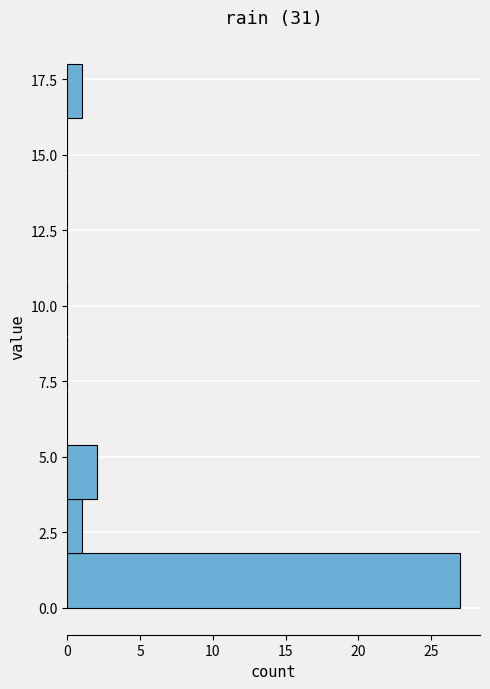

Read against the y-axis, roughly where is the centre of the longest bar?

1.0